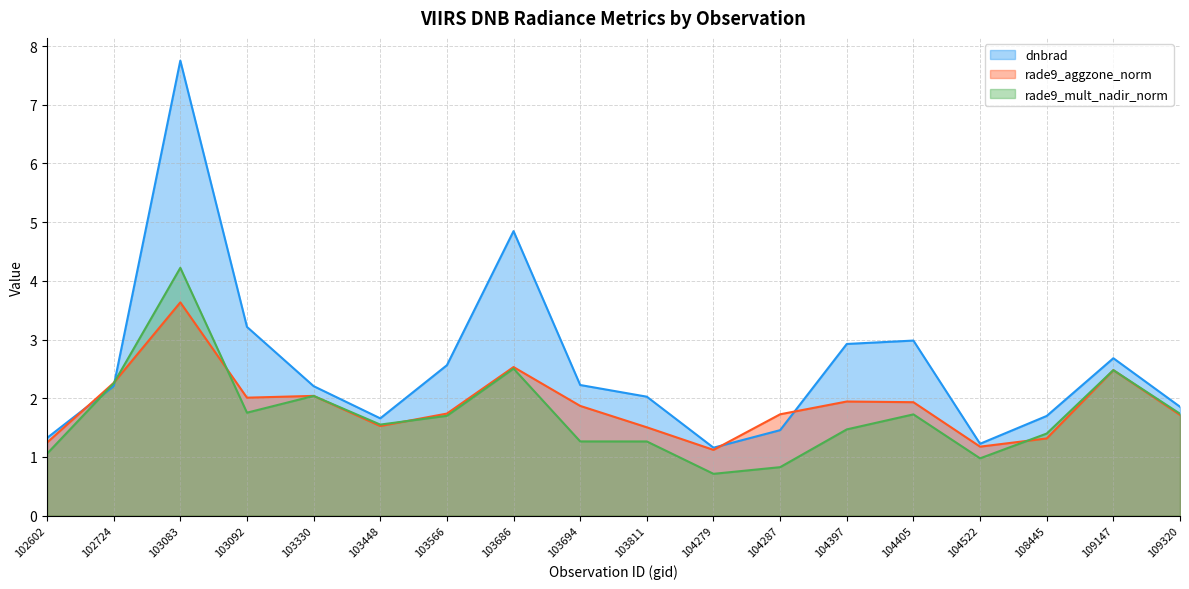

The rade9_aggzone_norm series shows 0.4 at 103811. True or false?

False